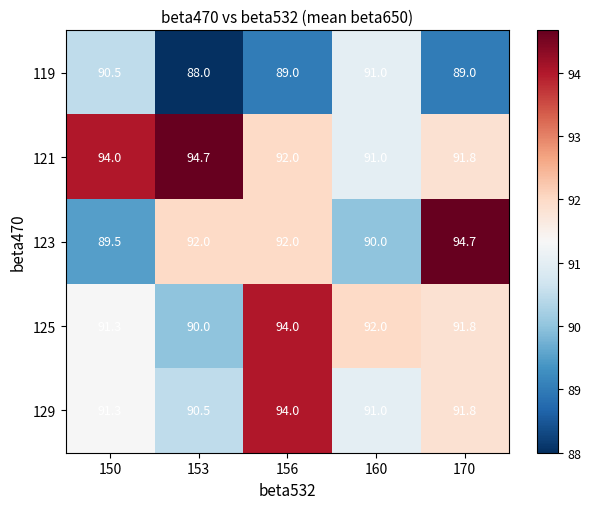

Which series has the largest total across all categories?

121